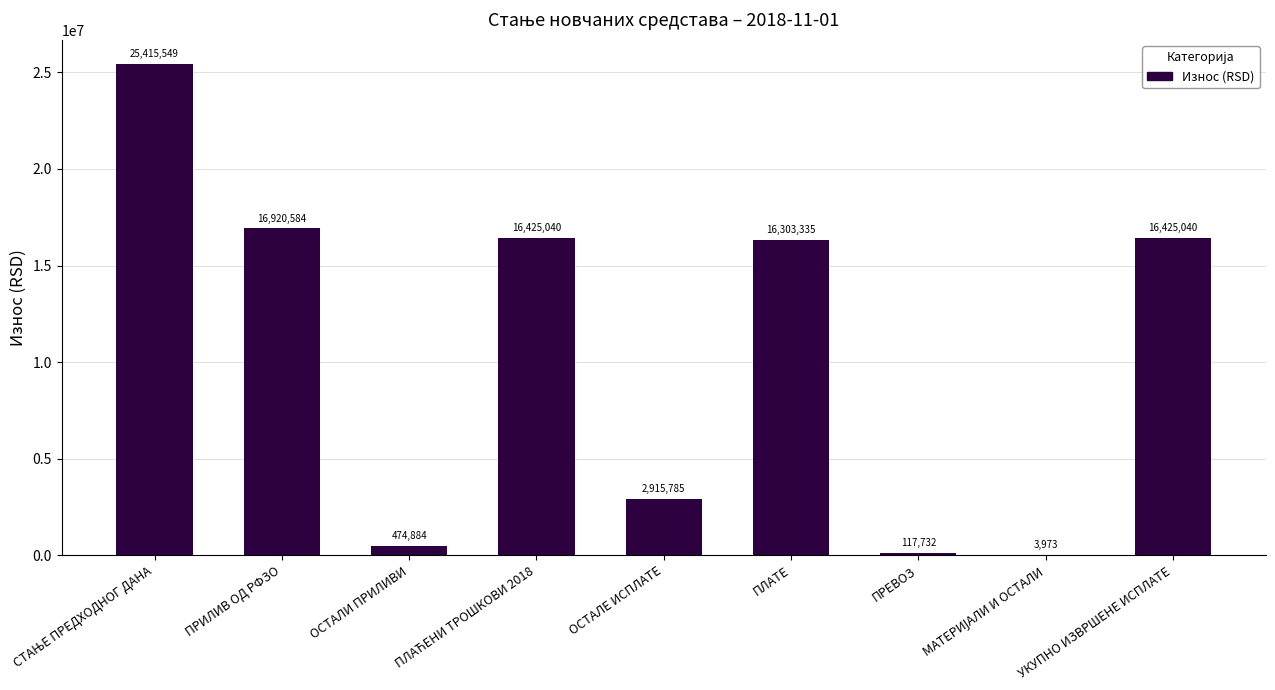

True or false: the data shows 474883.9 at ОСТАЛИ ПРИЛИВИ.

True